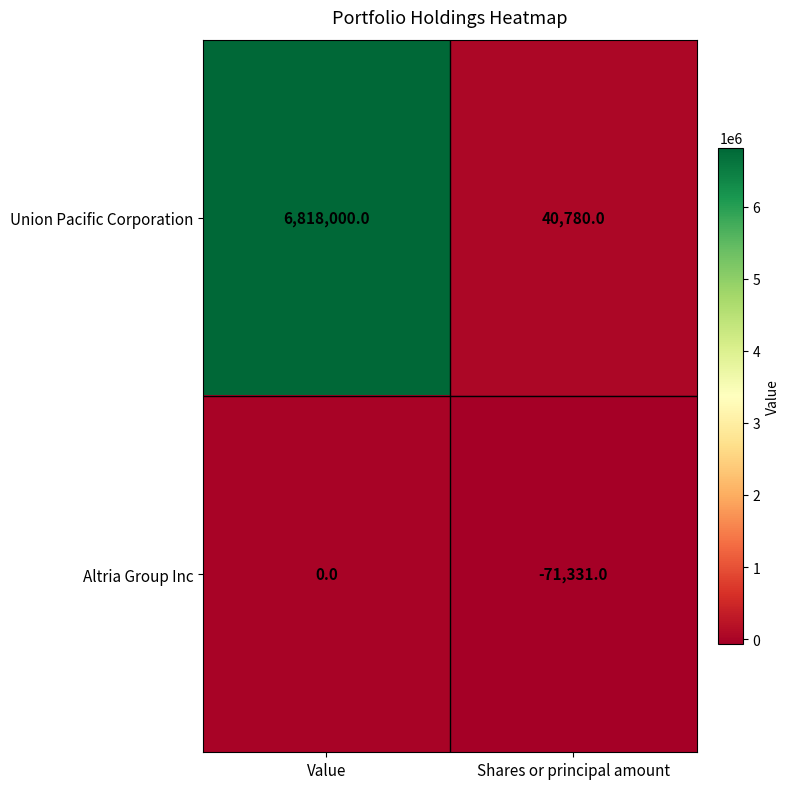

Reading right to left, extract all data points from this chart.

Union Pacific Corporation: Shares or principal amount=40780	Value=6818000
Altria Group Inc: Shares or principal amount=-71331	Value=0